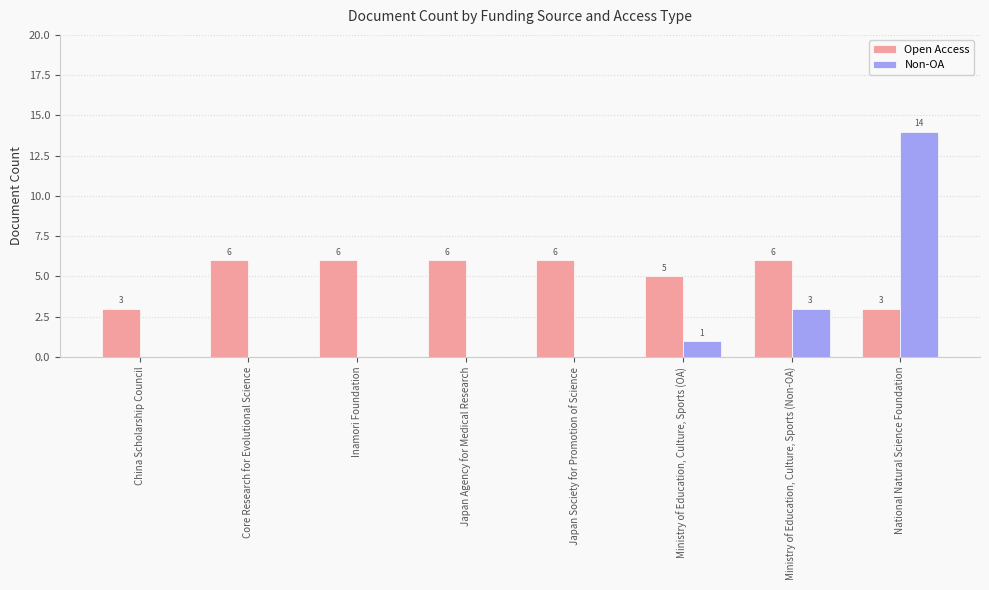

What is the highest value of the Open Access series?

6